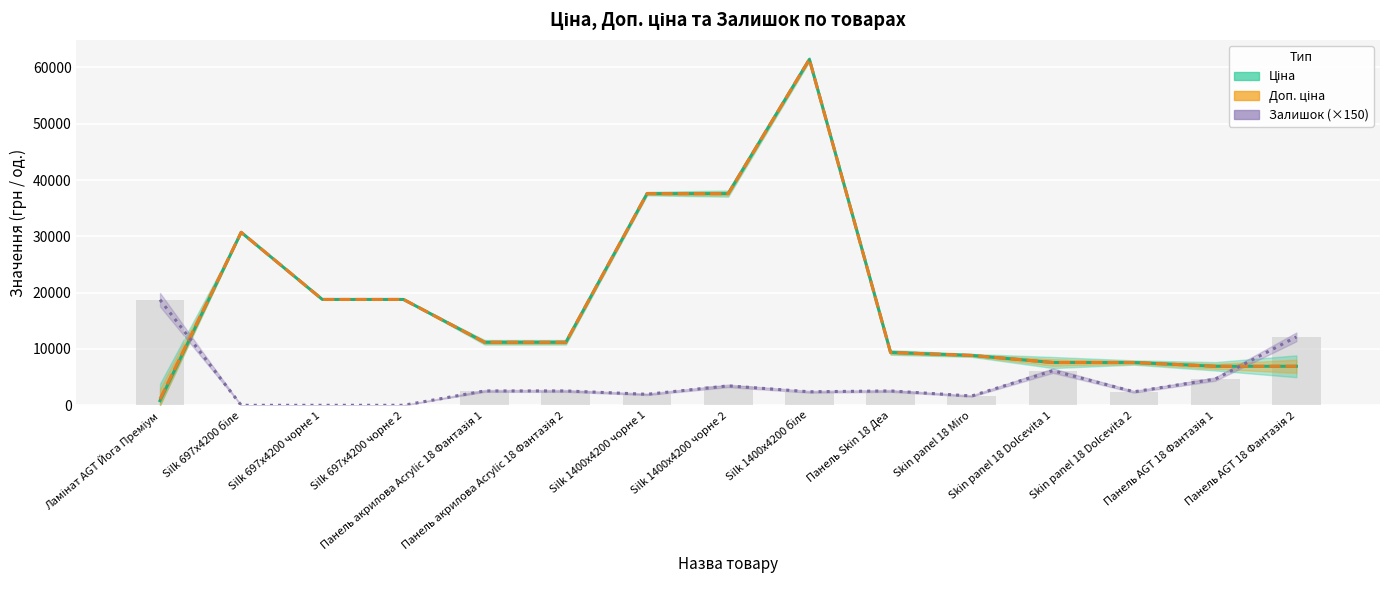

The Доп. ціна series shows 17149.7 at Панель акрилова Acrylic 18 Фантазія 2. True or false?

False